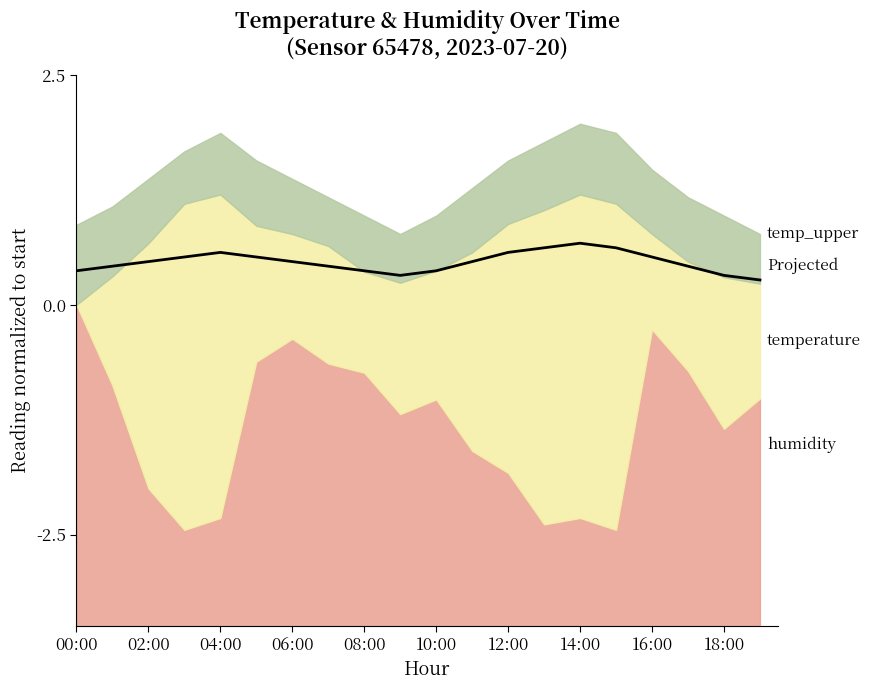

How many categories are shown in the chart?

20